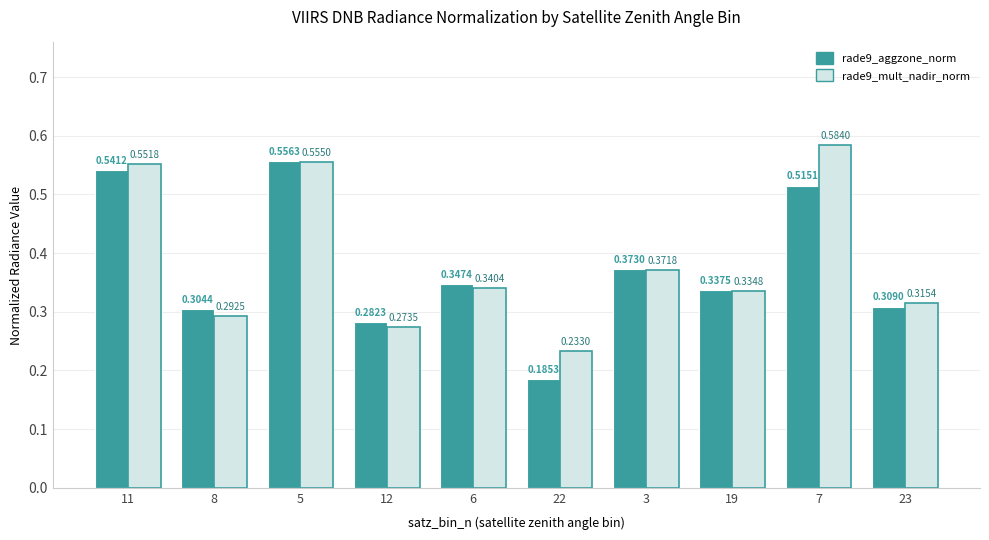

List the series in order of their overall mean, lowest first.

rade9_aggzone_norm, rade9_mult_nadir_norm